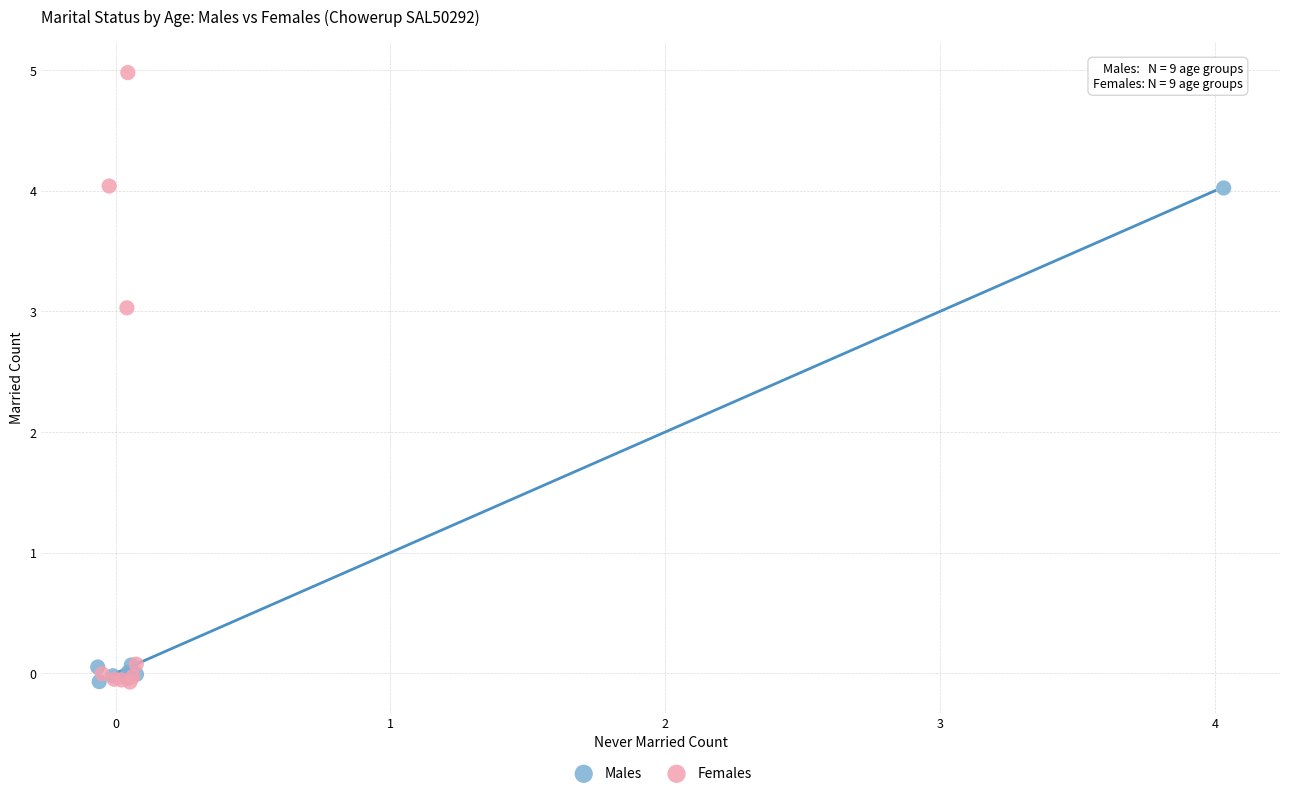

Which series has the largest Y range (max minus min)?

Females